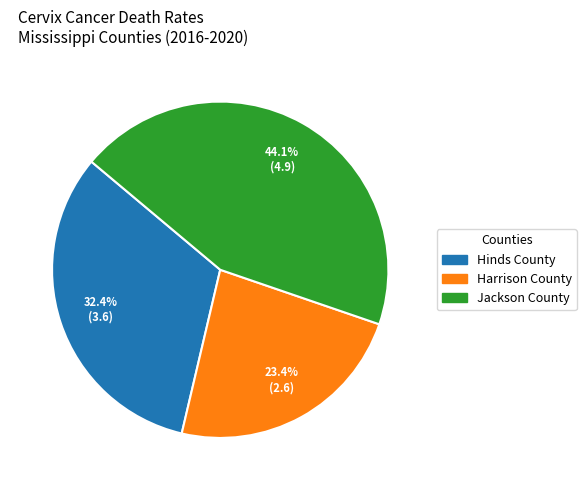

To the nearest percent, what portion does Jackson County represent?

44%